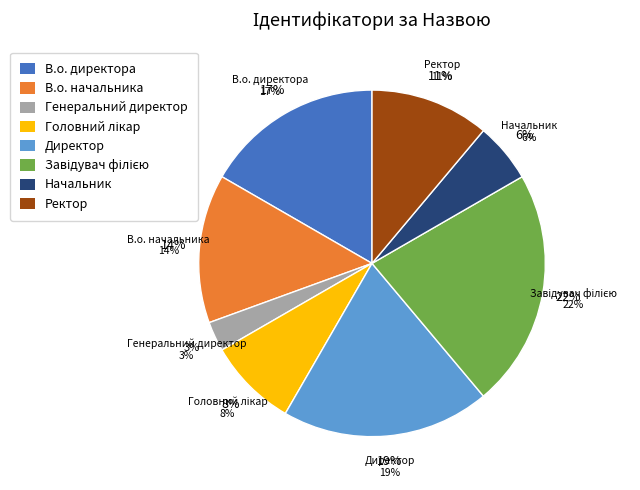

How many segments does this pie chart have?

8